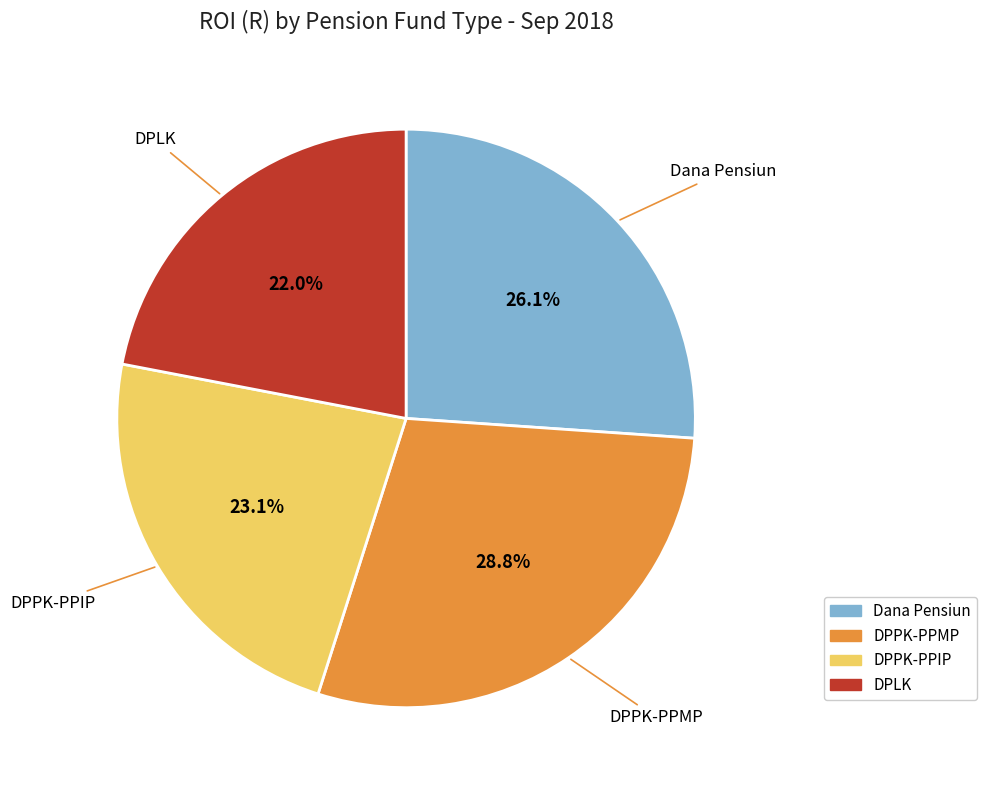

To the nearest percent, what is the difference between the Dana Pensiun and DPPK-PPIP slice percentages?

3%